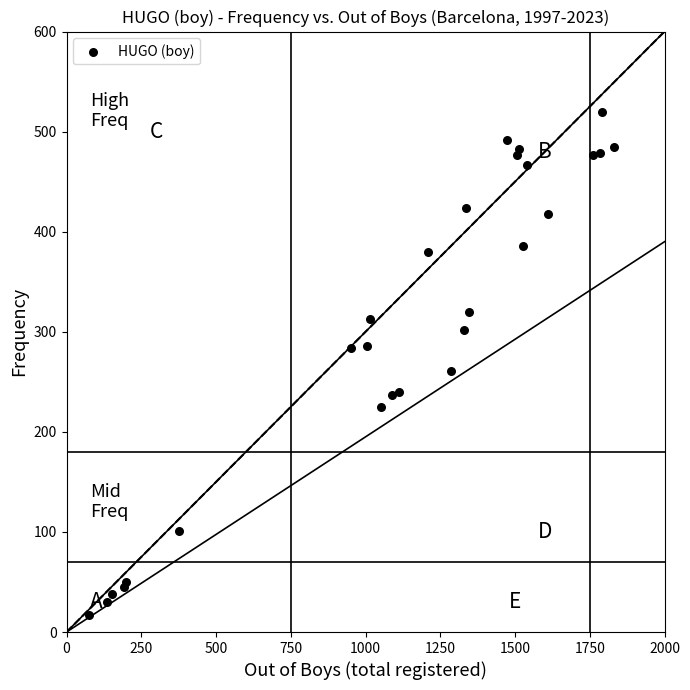

What Y value in the scatter plot is closest to 268?

261